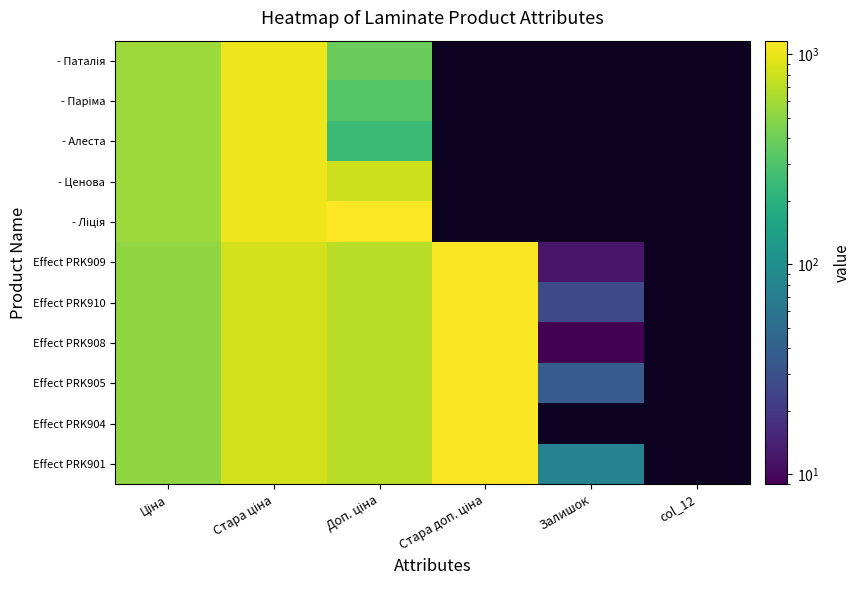

What value does the Effect PRK901 series have at Стара ціна?

832.4